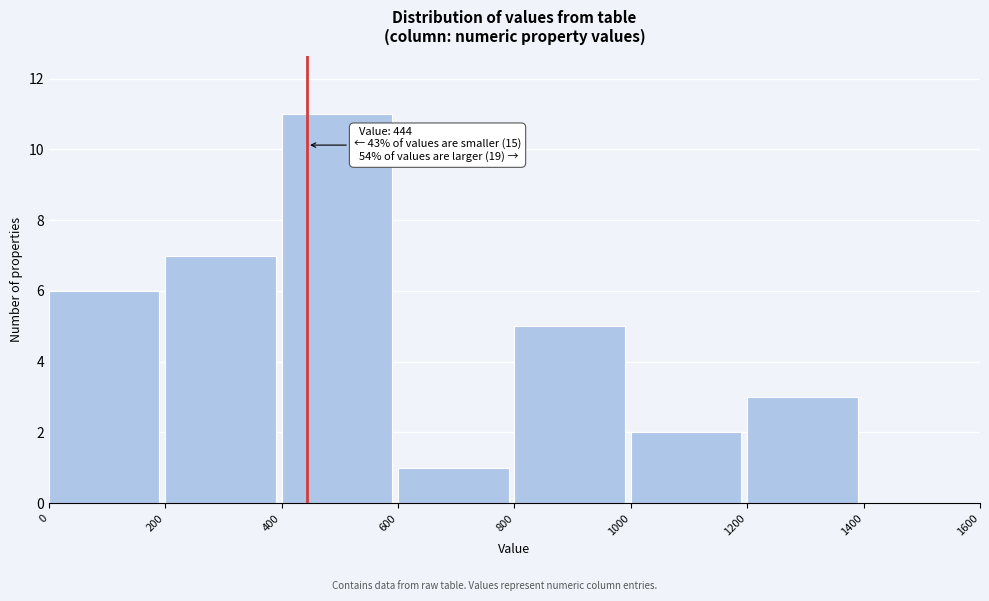

Which range on the x-axis has the tallest bar?

400 to 600